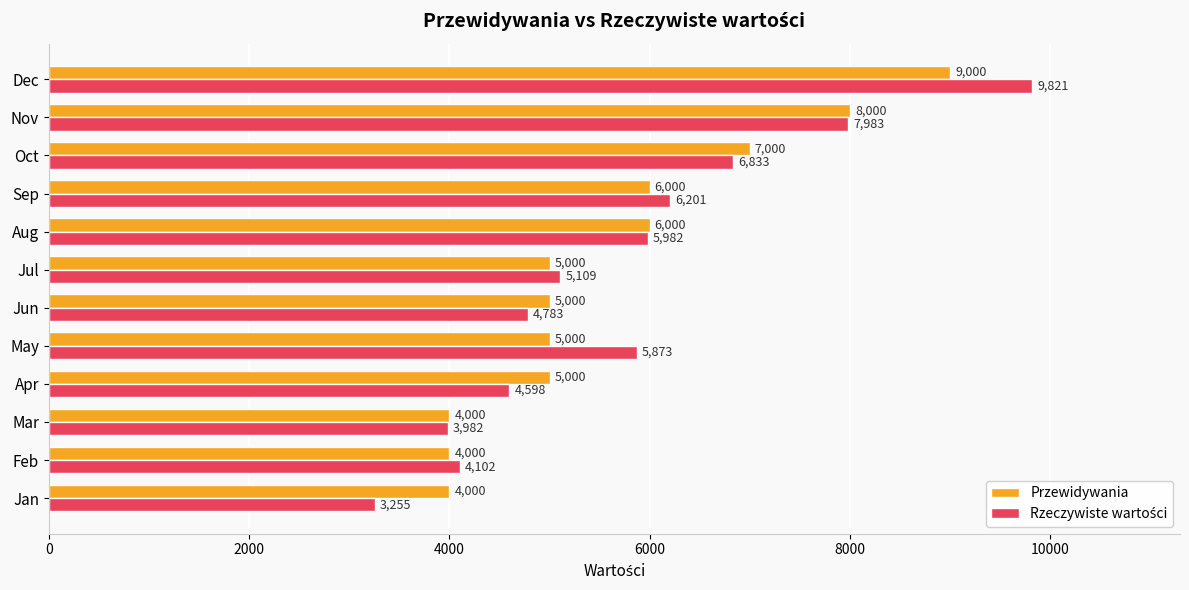

Count the Przewidywania values in the range 5000 to 7000.

7